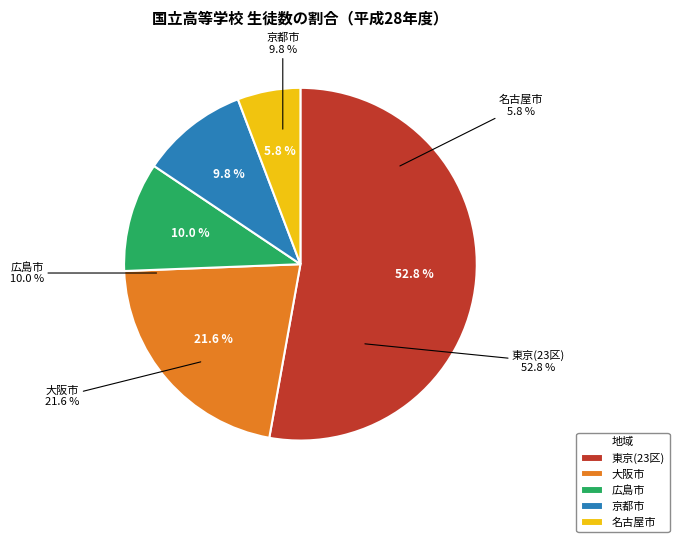

Rank the categories by value from highest to lowest.

東京(23区), 大阪市, 広島市, 京都市, 名古屋市